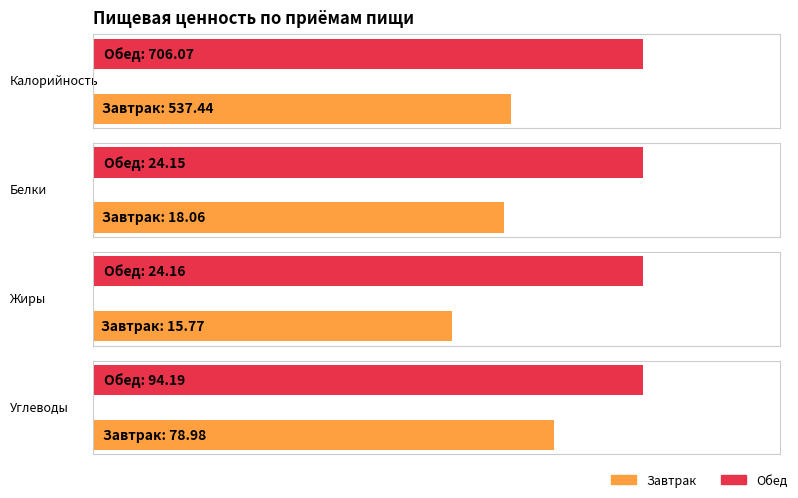

Reading left to right, list all the values displayed in this chart.

Калорийность: 537.4	706.1
Белки: 18.1	24.1
Жиры: 15.8	24.2
Углеводы: 79.0	94.2